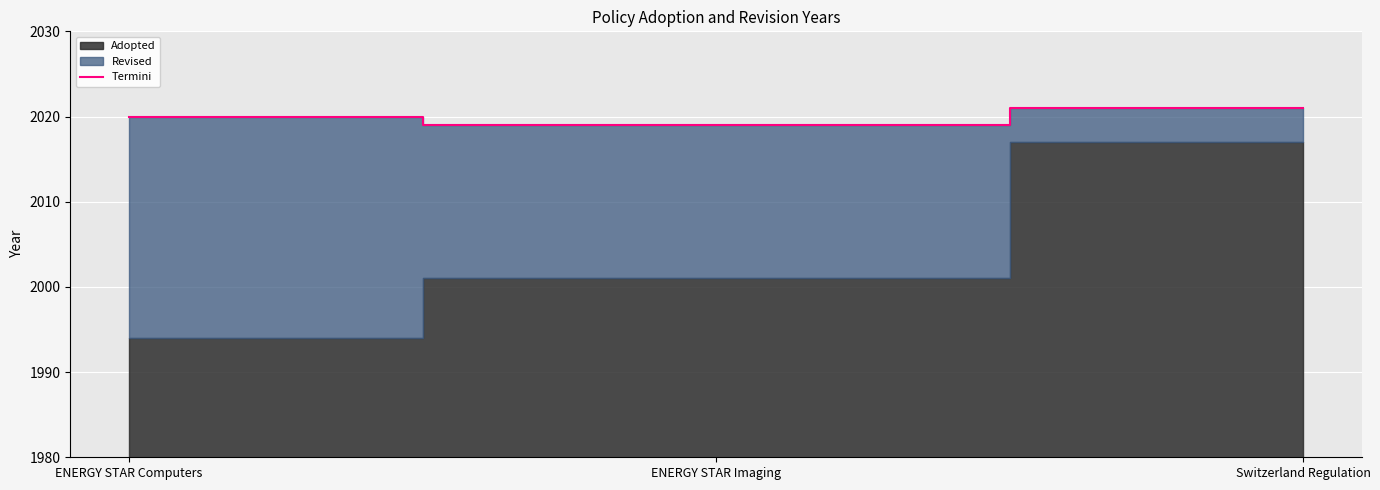

True or false: Termini has a value of 2020 at ENERGY STAR Computers.

True